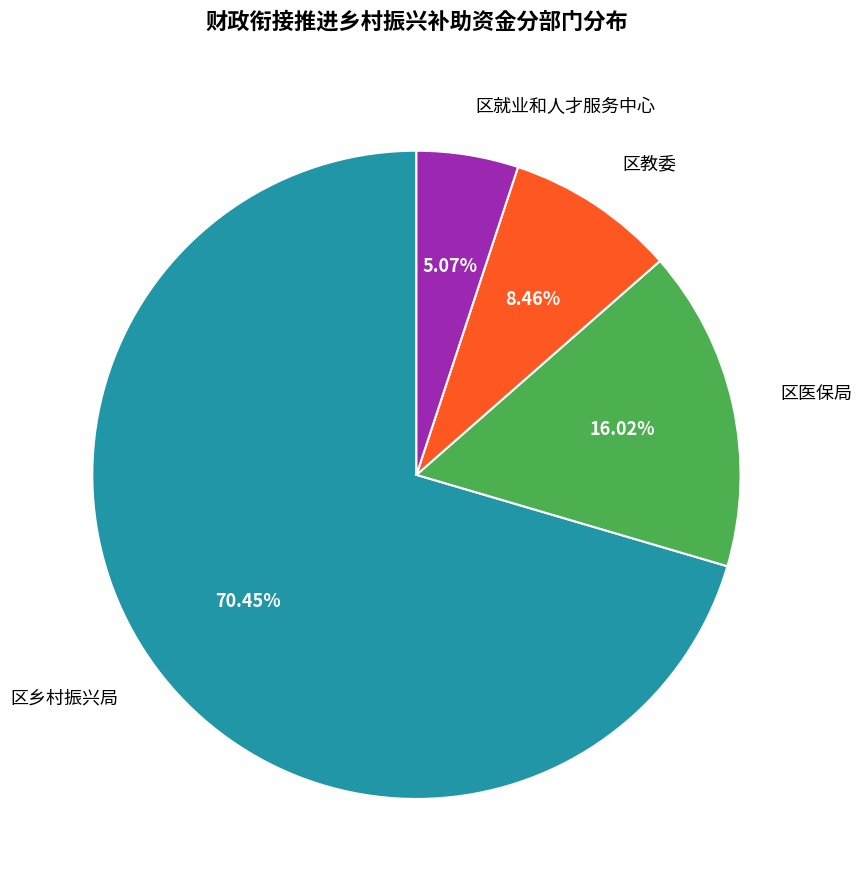

What is the largest slice in the pie chart?

区乡村振兴局